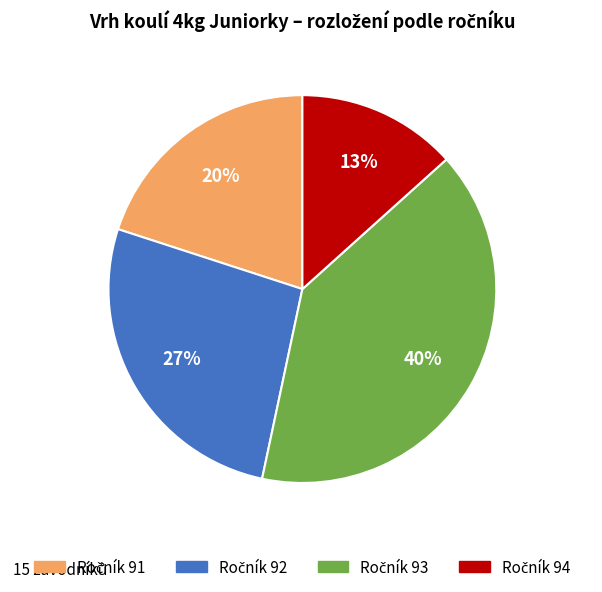

Is there a majority slice in this chart?

No